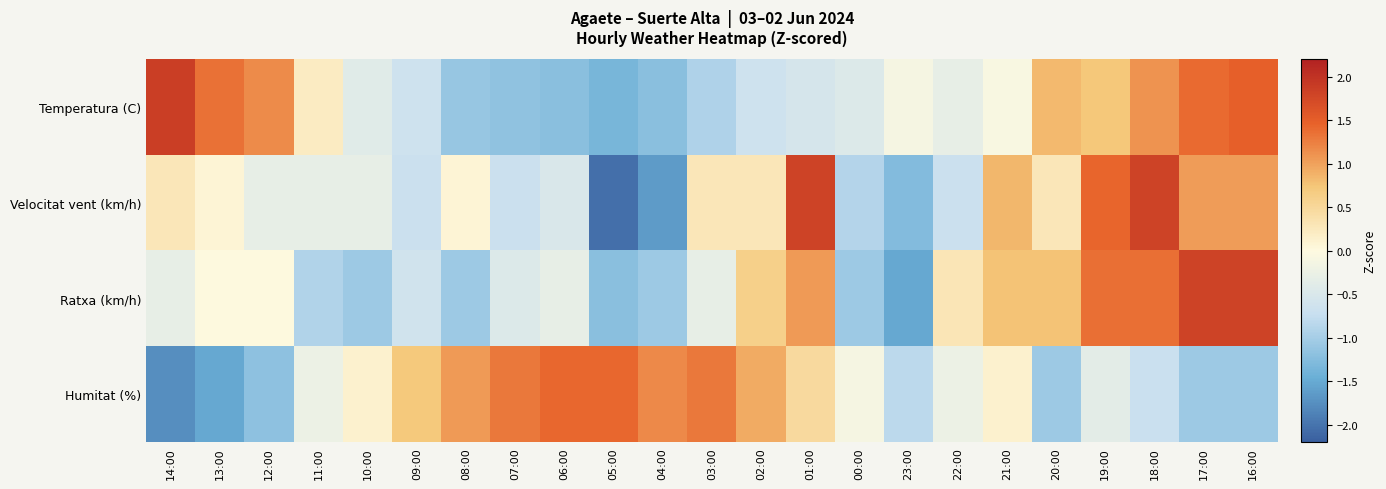

Count the number of categories in the chart.

23